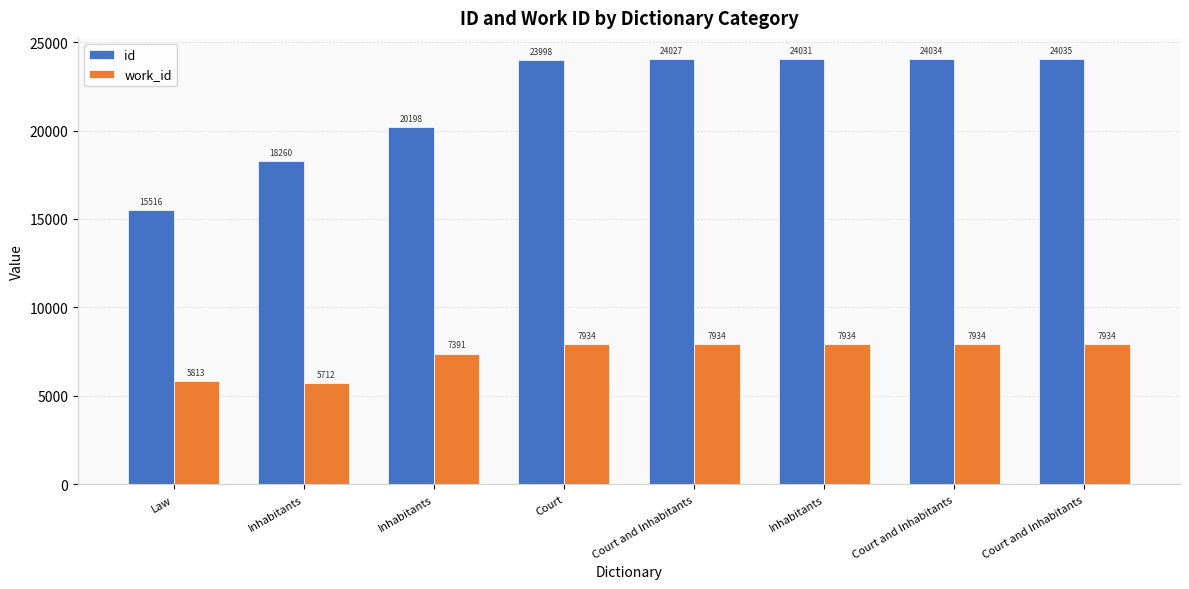

Rank the series by their average value, from lowest to highest.

work_id, id